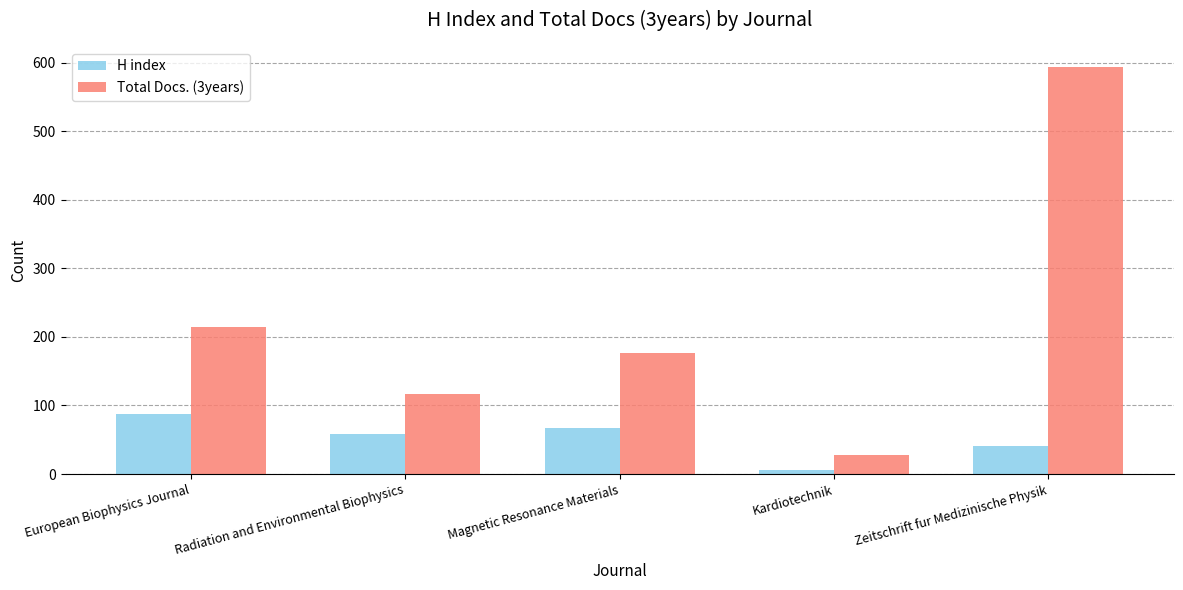

What is the sum of all H index values?

260